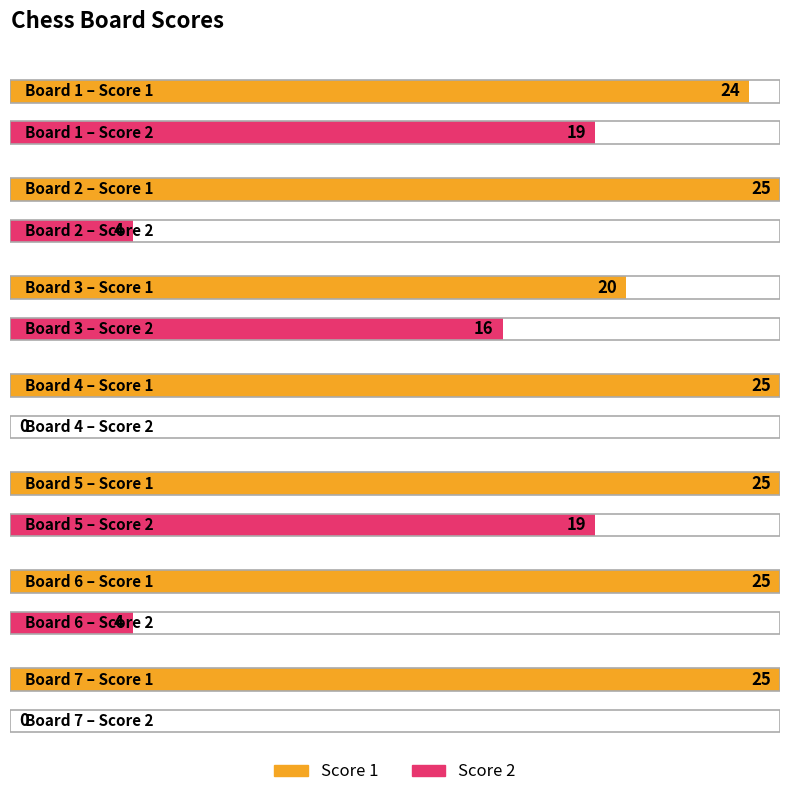

What is the difference between the highest and lowest values at Board 4?

25